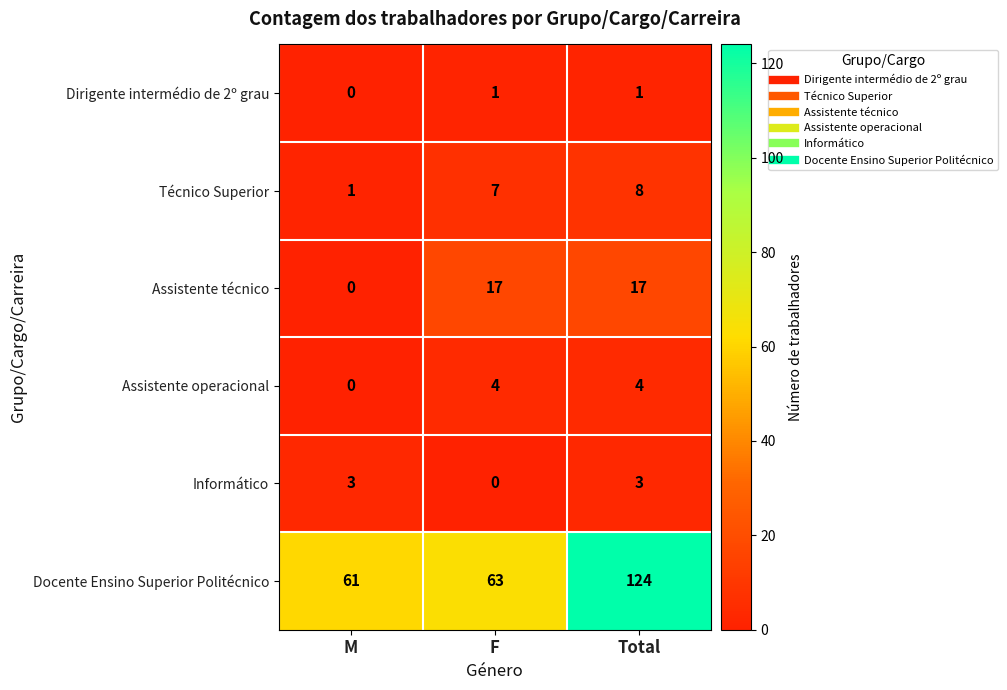

Which series has the largest range (max minus min)?

Docente Ensino Superior Politécnico